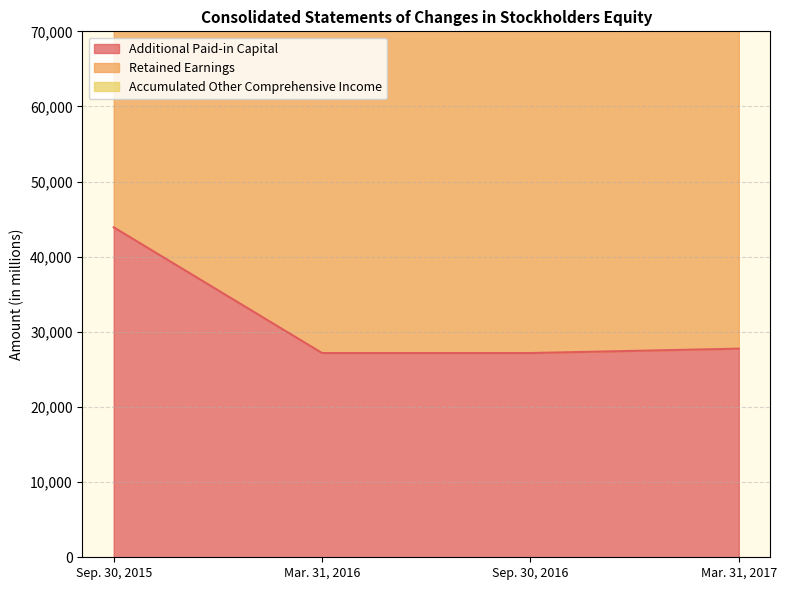

True or false: Additional Paid-in Capital and Accumulated Other Comprehensive Income intersect in this chart.

False